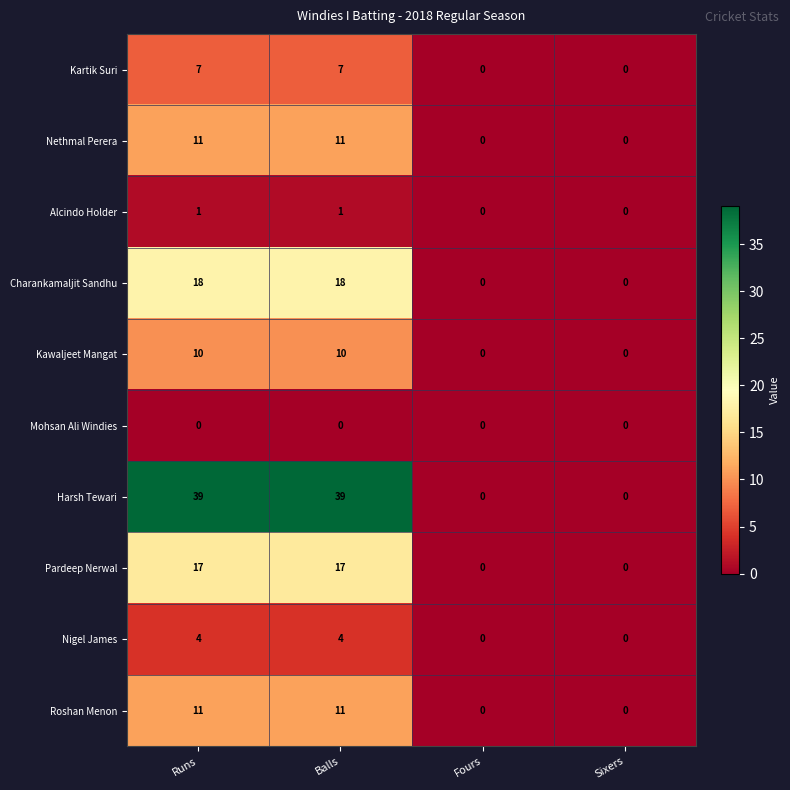

Is it true that Kartik Suri equals 7 at Balls?

True